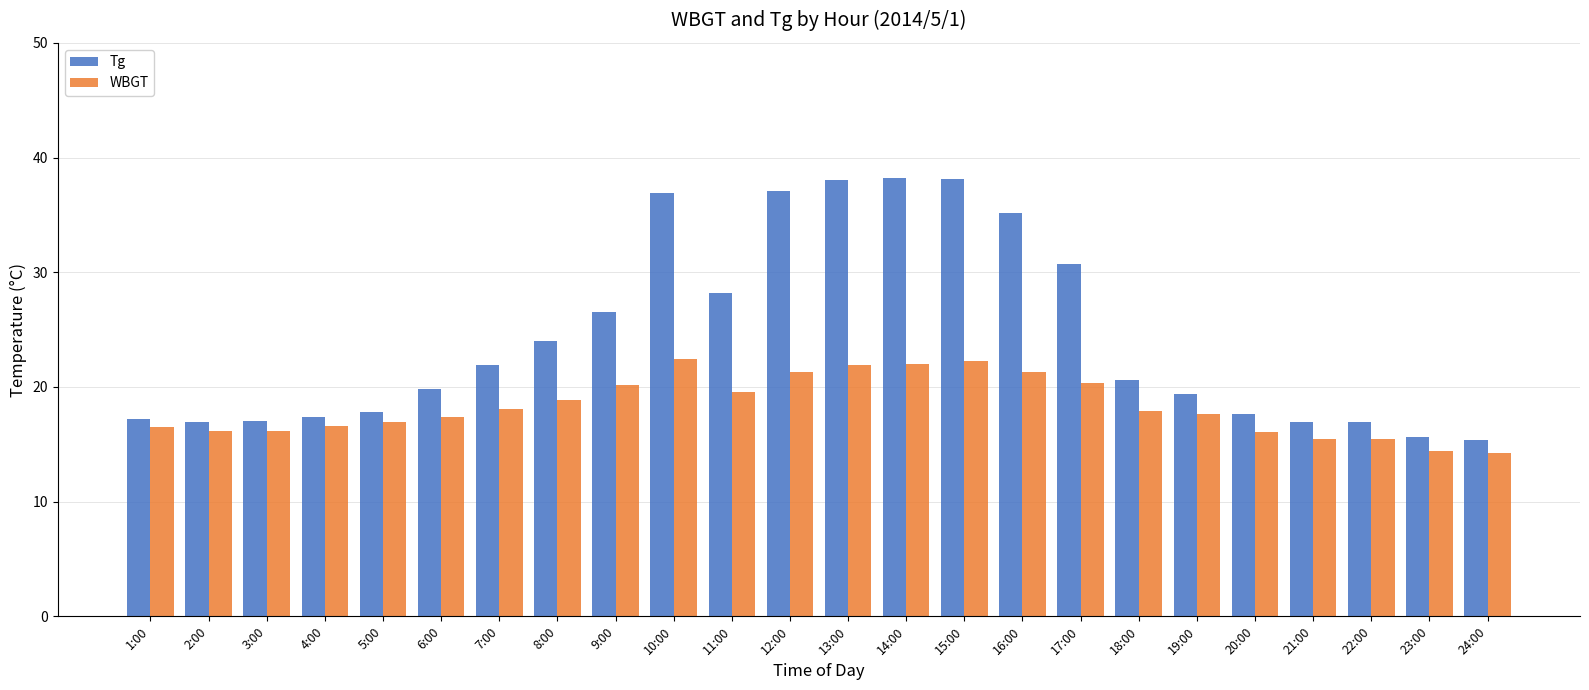

What is the minimum value shown in the chart?

14.2